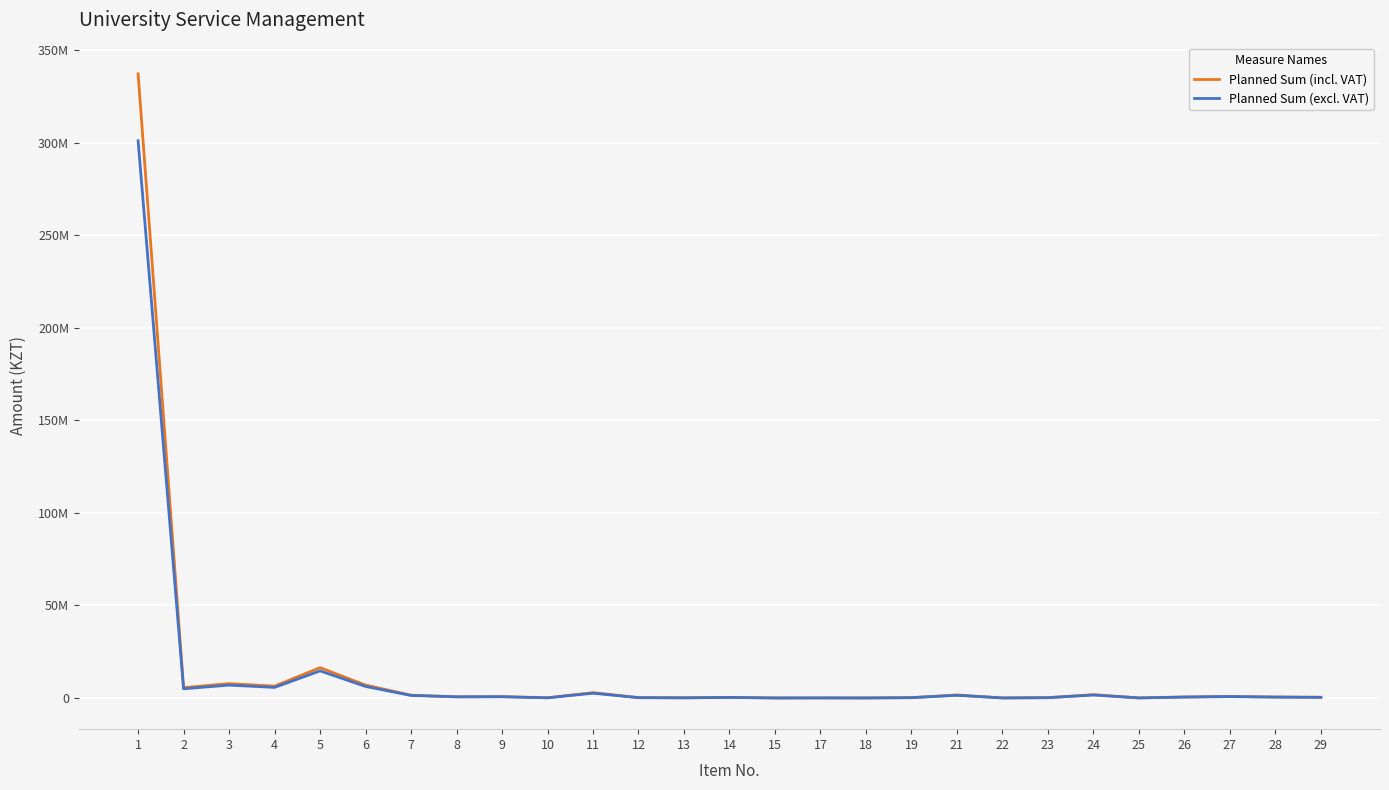

Does the chart display data point markers on the line(s)?

No